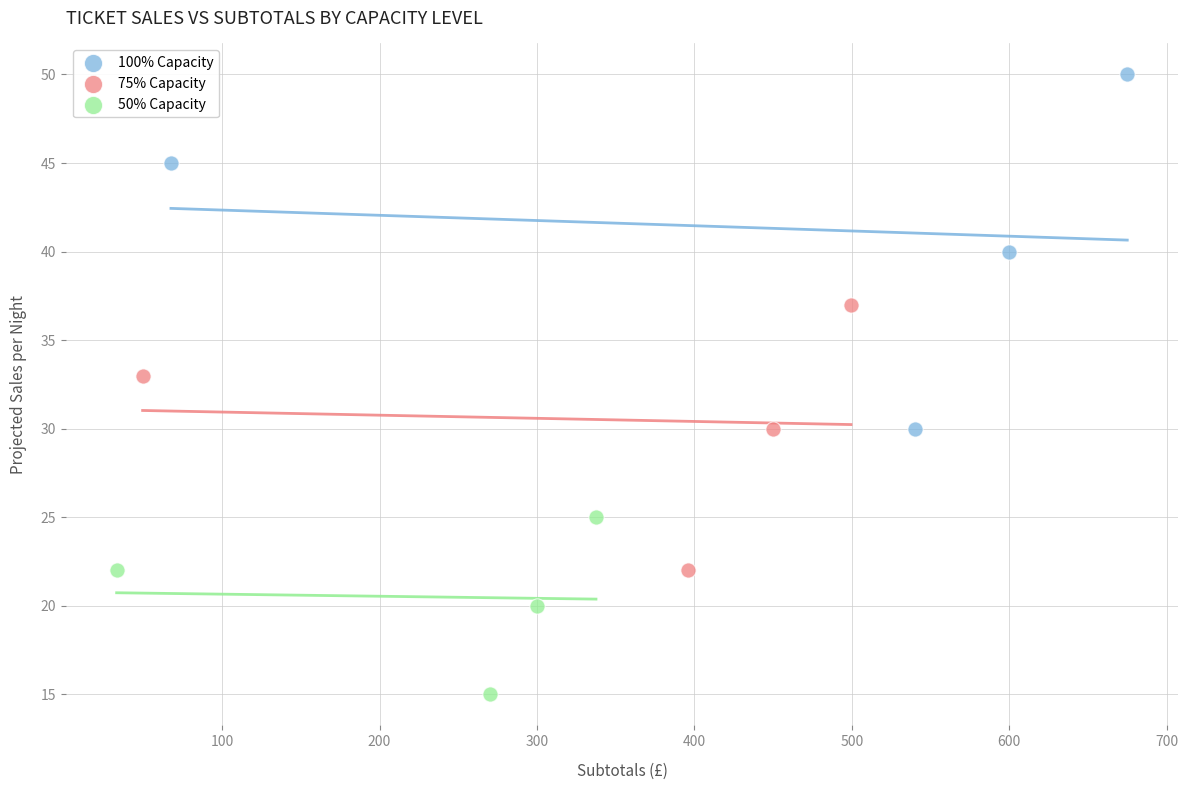

Which series contains the highest Y value?

100% Capacity